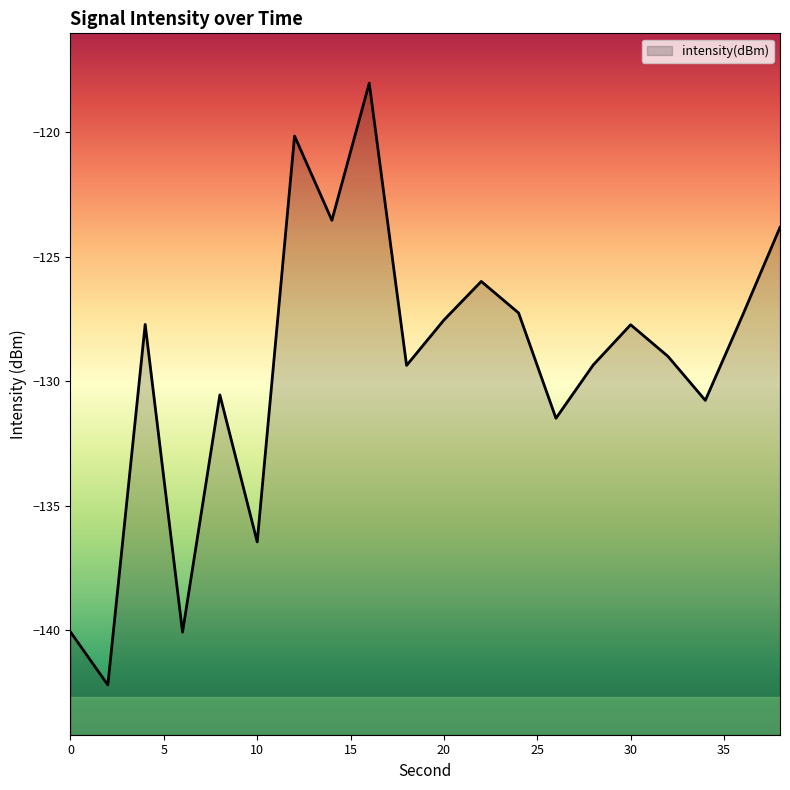

What is the average value?

-129.4